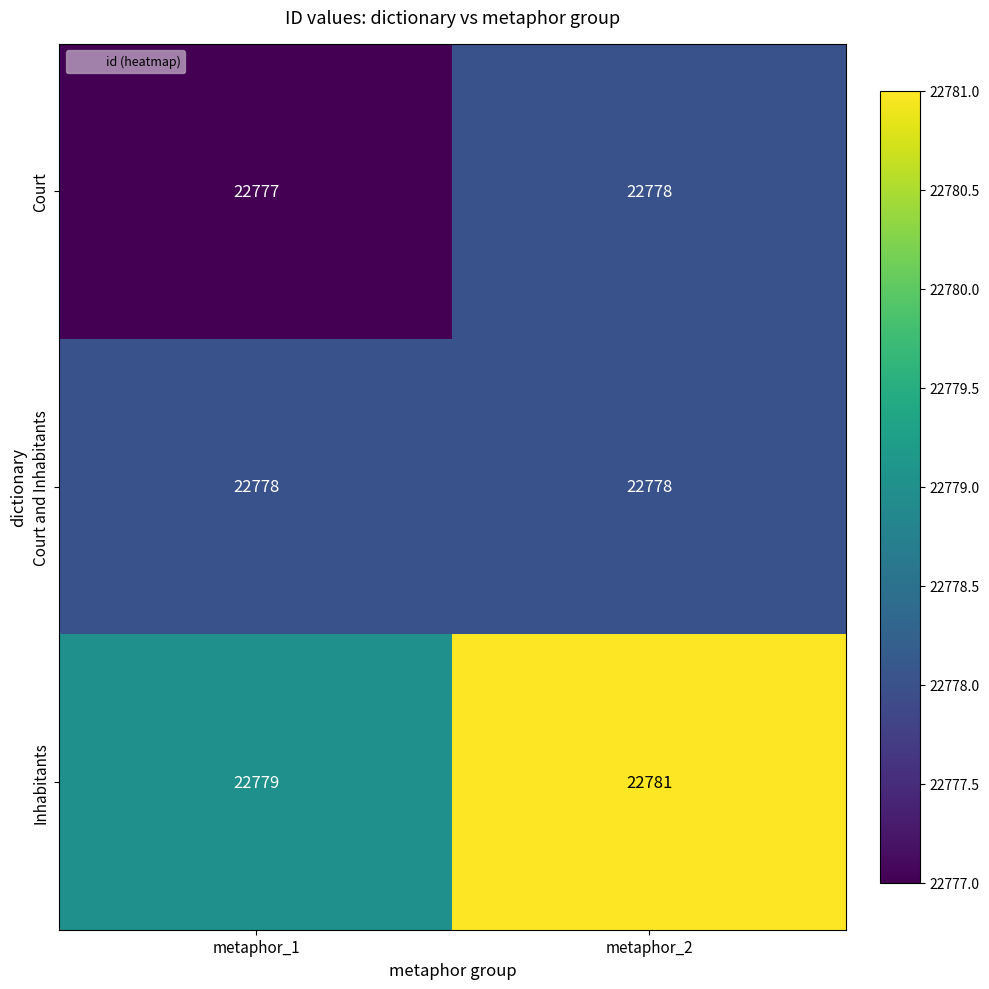

What is the minimum value for Inhabitants?

22779